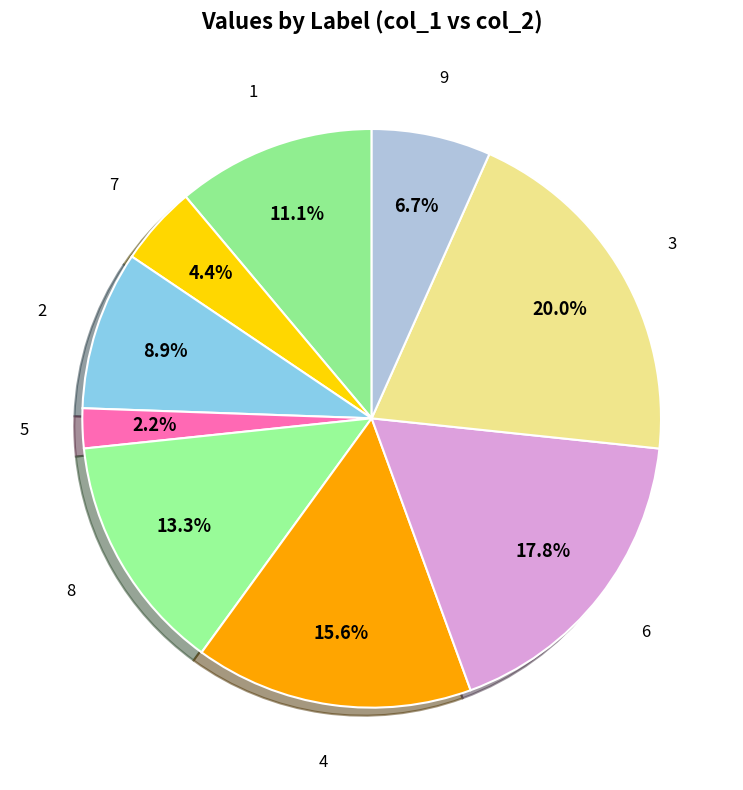

Is there a majority slice in this chart?

No